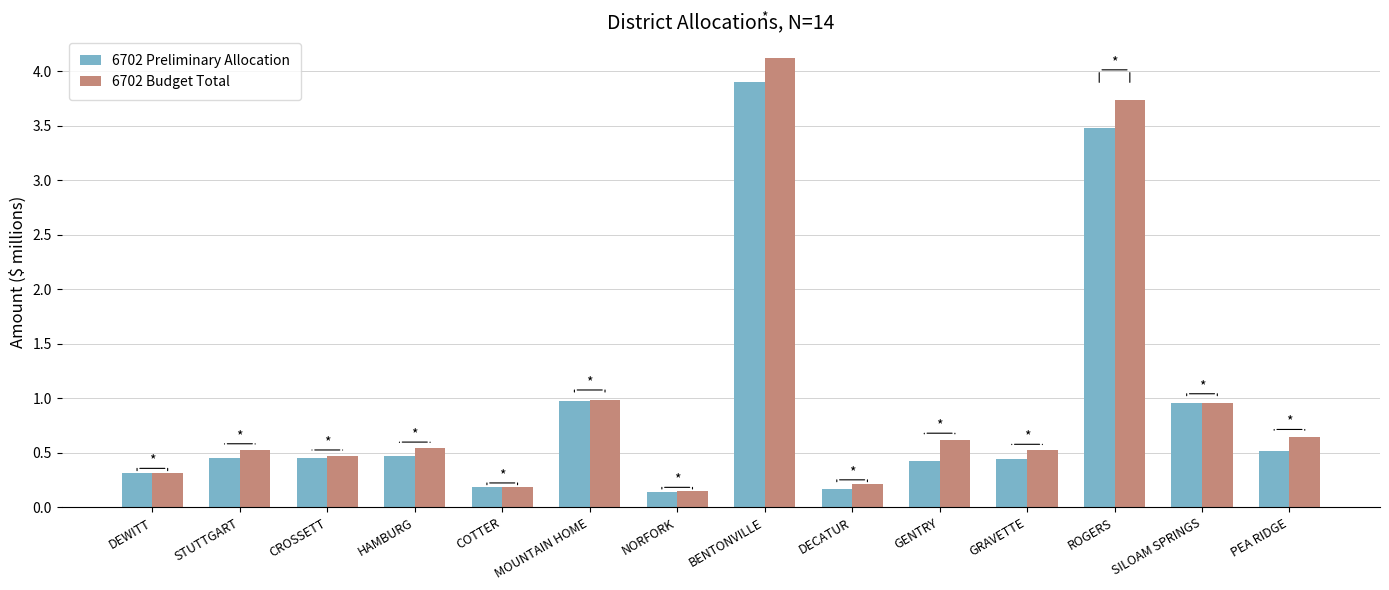

Which series has the widest spread of values?

6702 Budget Total